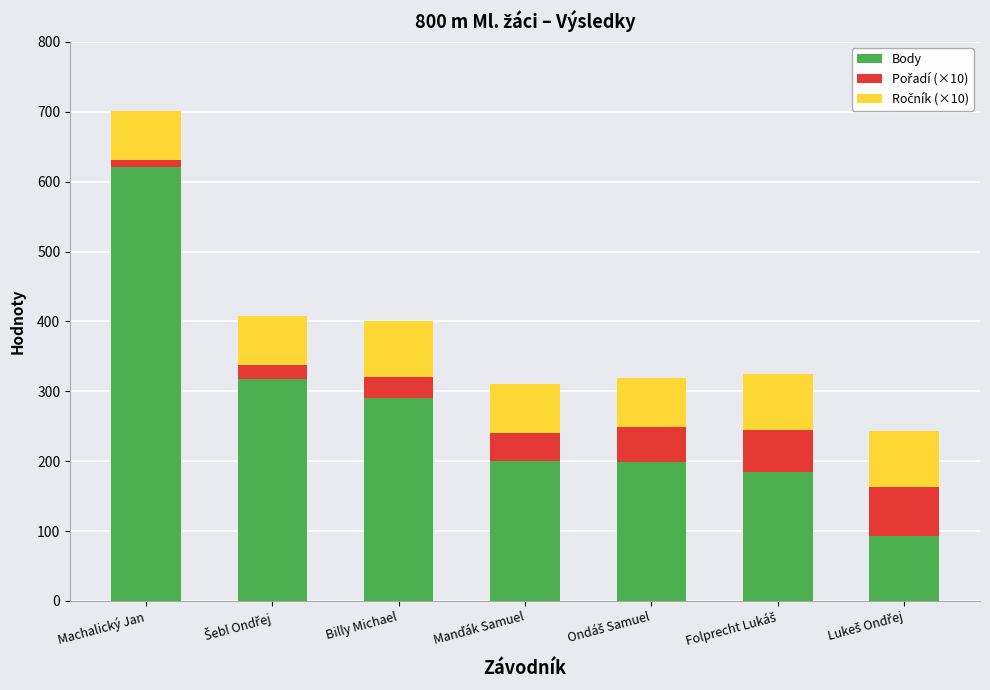

Is it true that Body equals 273 at Machalický Jan?

False